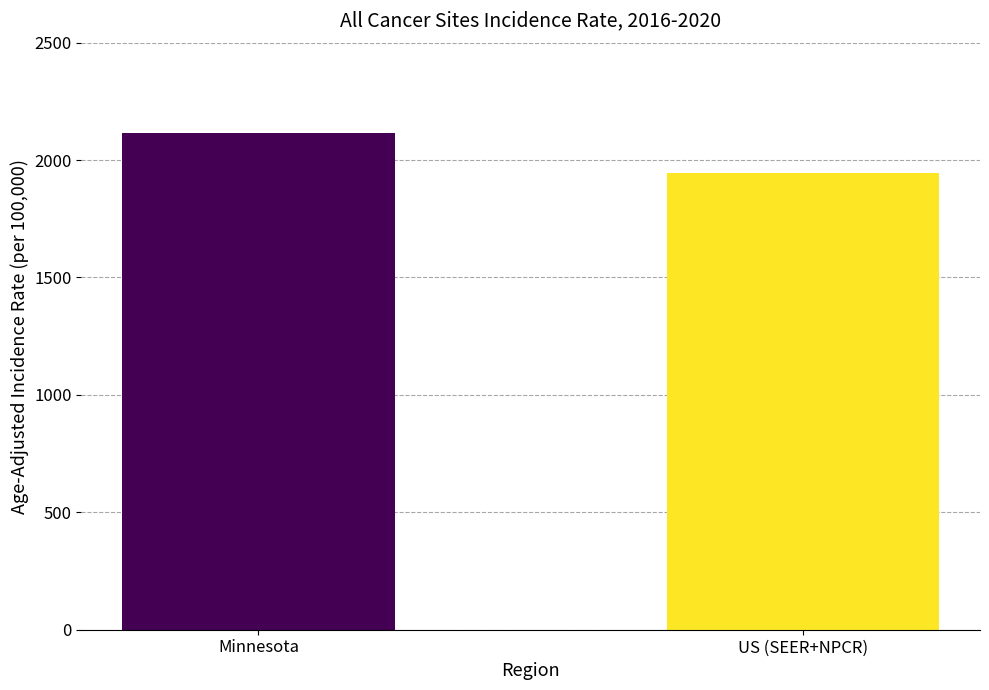

Reading right to left, transcribe all the data shown in this chart.

1944.4	2116.9